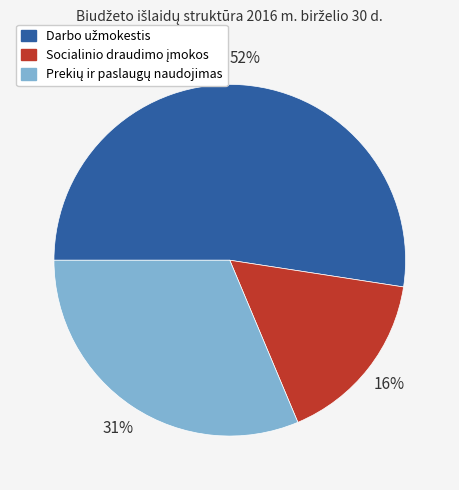

To the nearest percent, what is the average slice percentage?

33%